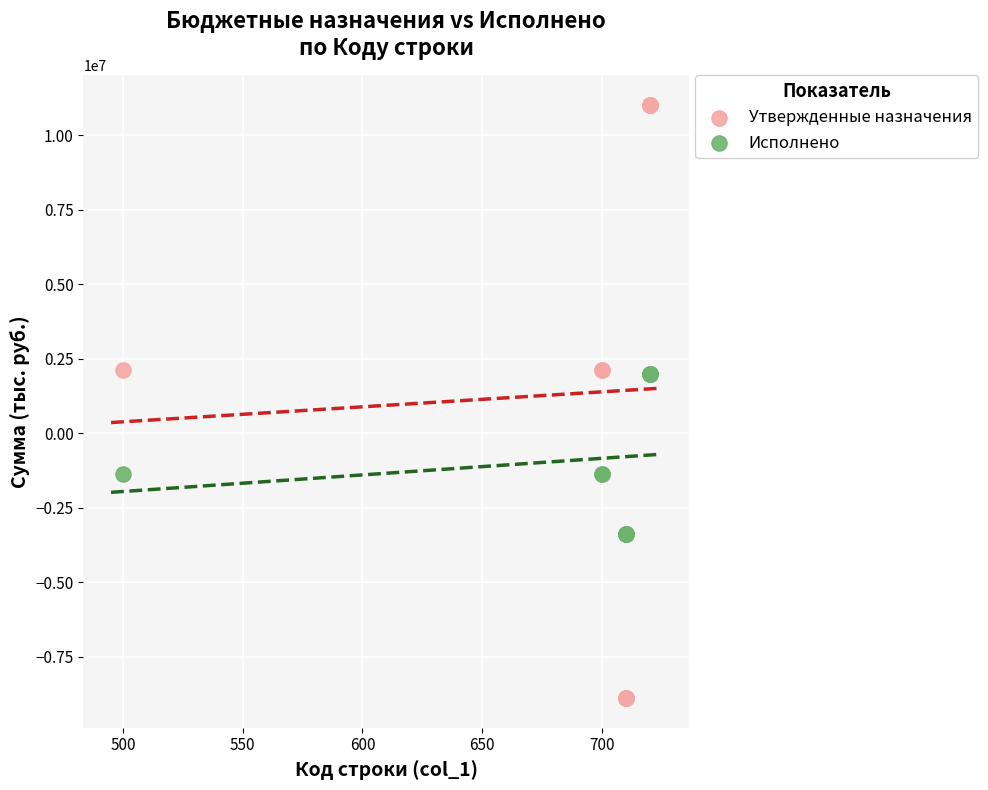

Which series has the widest spread of Y values?

Утвержденные назначения